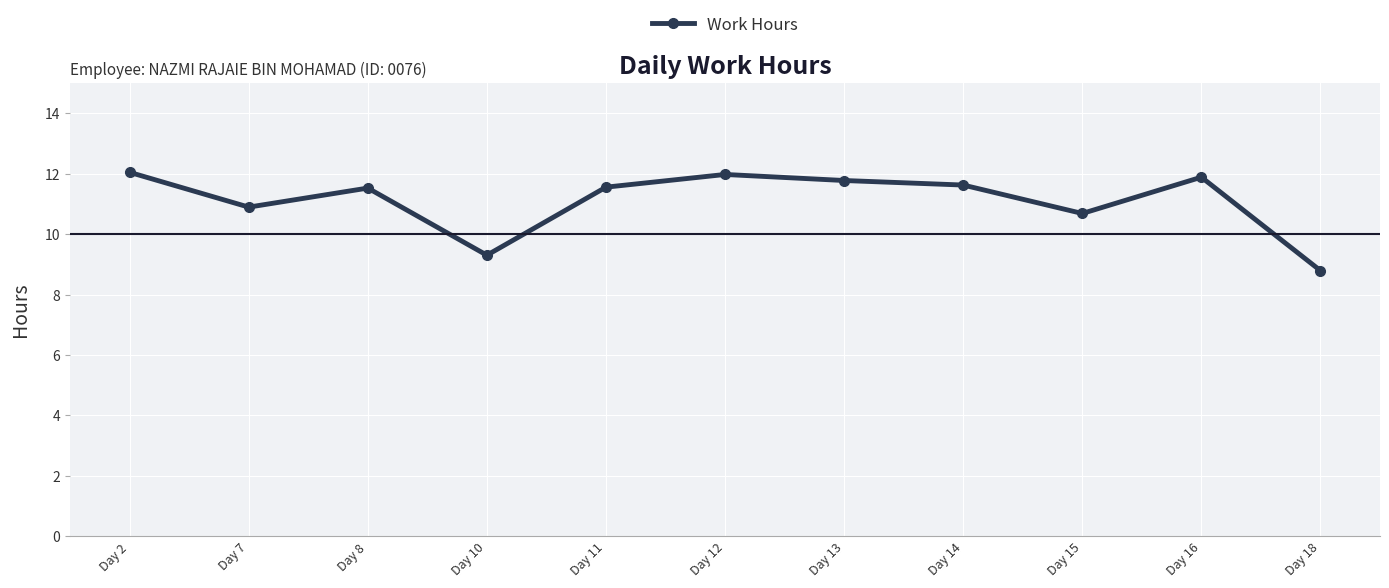

Where is the first local minimum?

Day 7